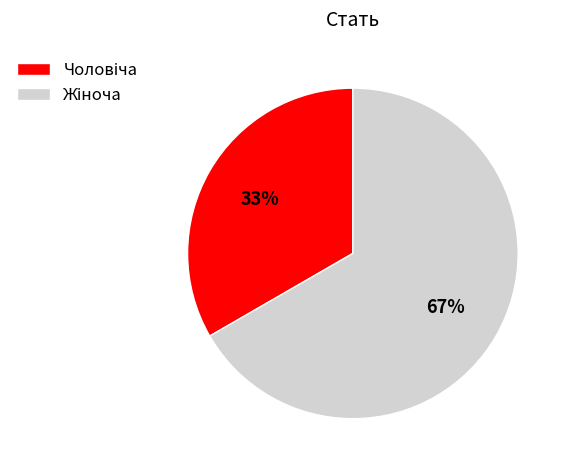

How many segments does this pie chart have?

2